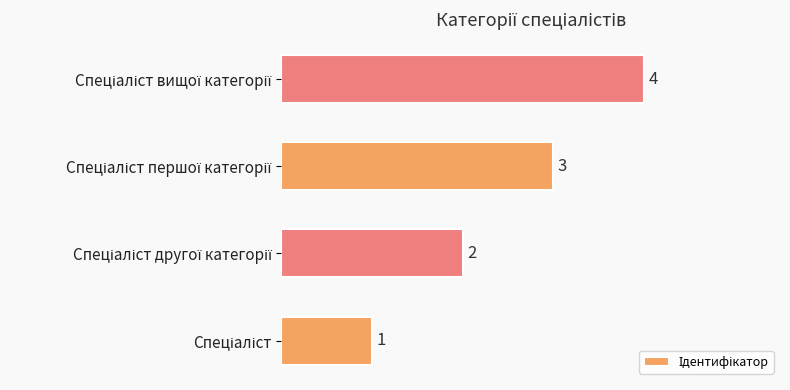

What is the sum of all values?

10